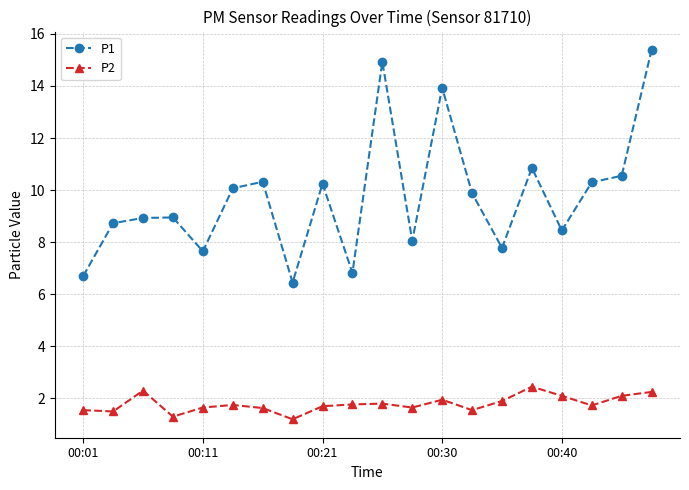

What is the difference between the second highest and minimum values in the P2 series?

1.1